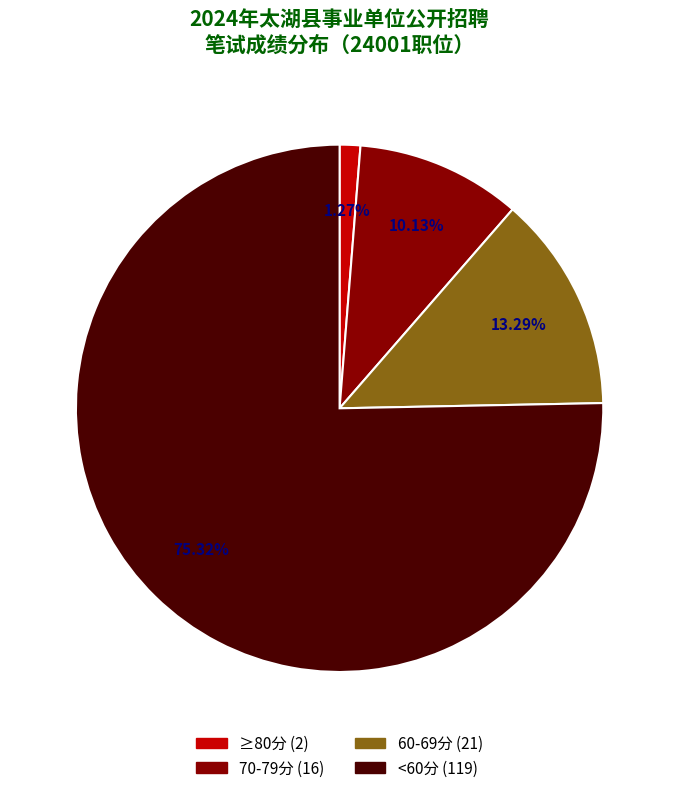

Is there any slice that represents more than half of the pie?

Yes